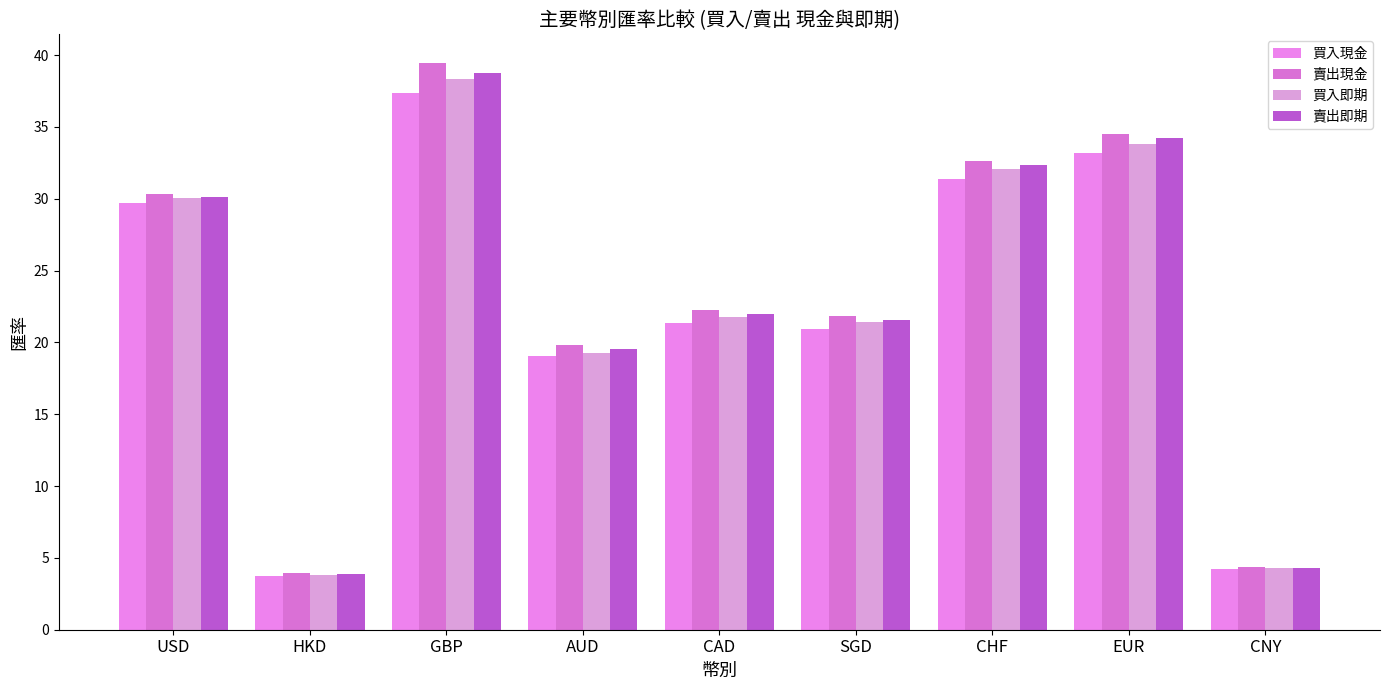

How many series are shown in this chart?

4